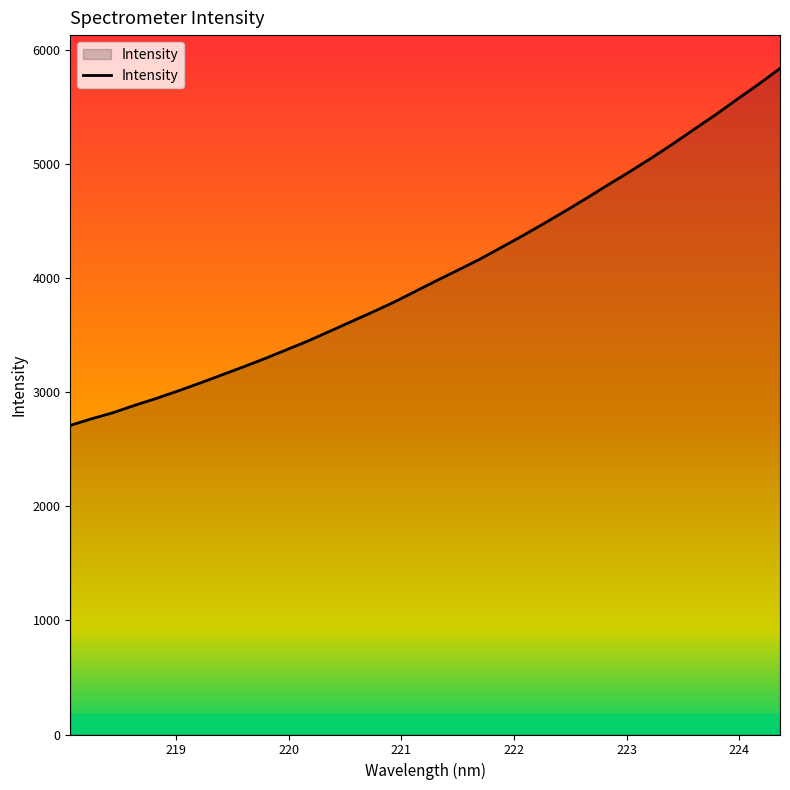

What is the smallest value displayed?

2708.9